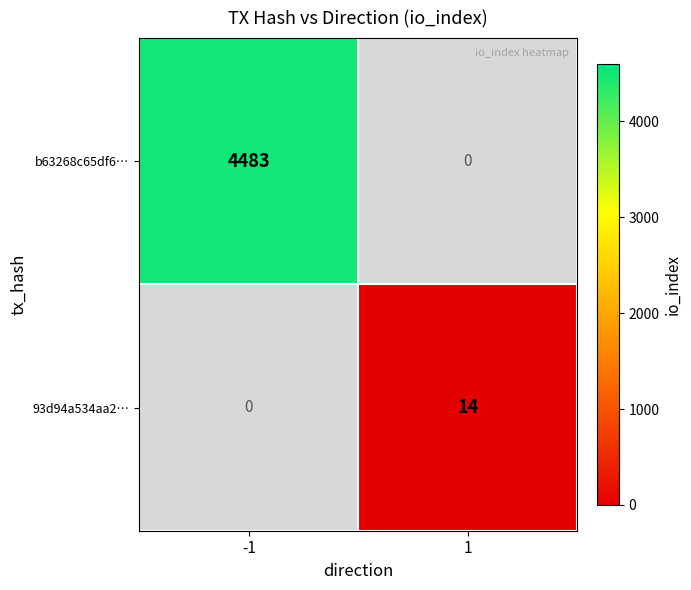

Is it true that b63268c65df6… equals 4483 at -1?

True